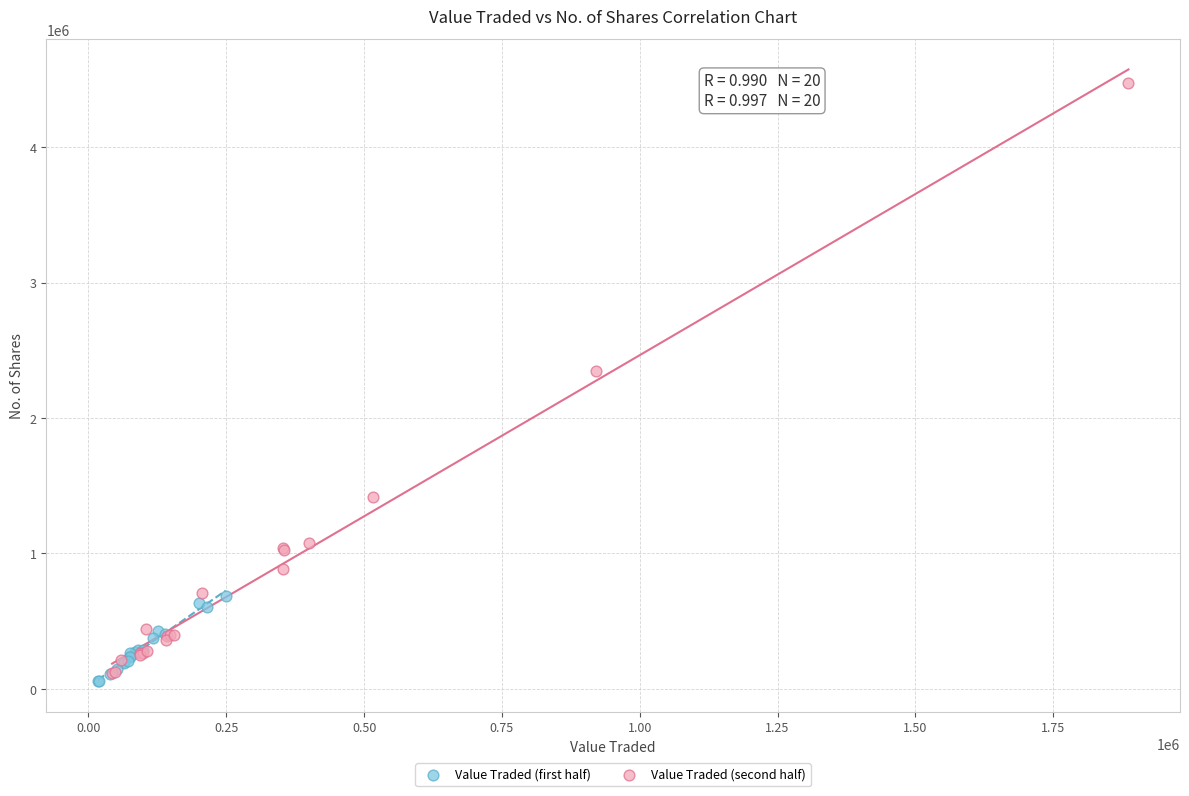

Which series has the largest Y range (max minus min)?

Value Traded (second half)